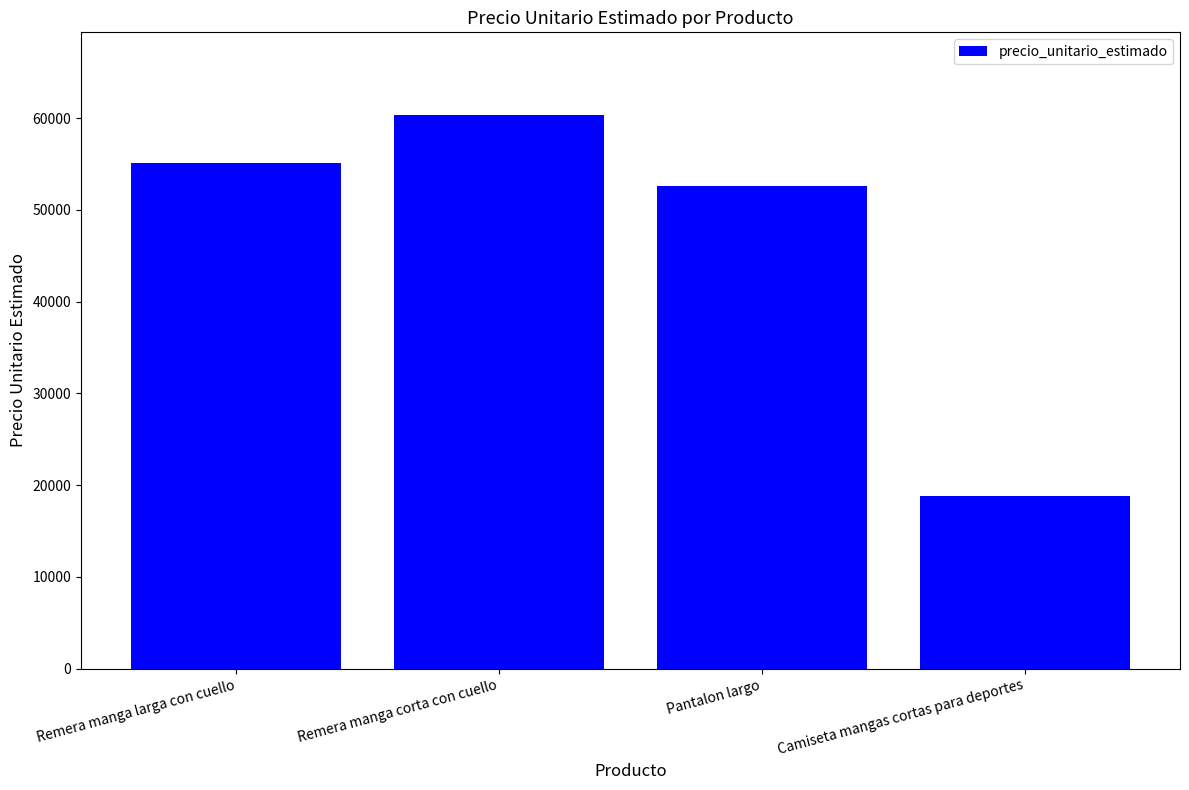

Rank the categories by value from lowest to highest.

Camiseta mangas cortas para deportes, Pantalon largo, Remera manga larga con cuello, Remera manga corta con cuello